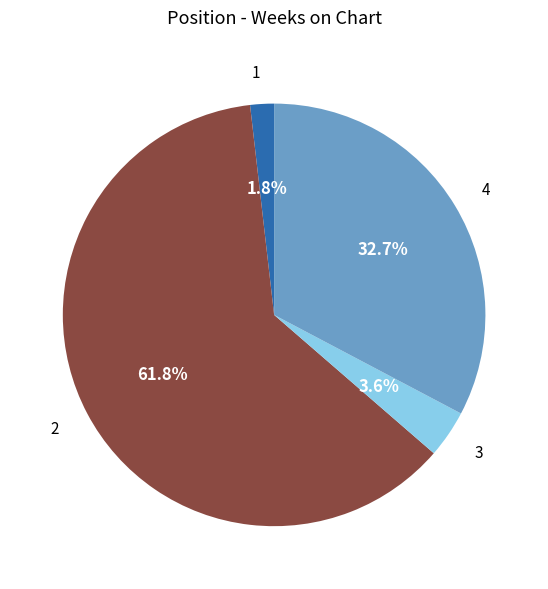

How many slices are in this pie chart?

4